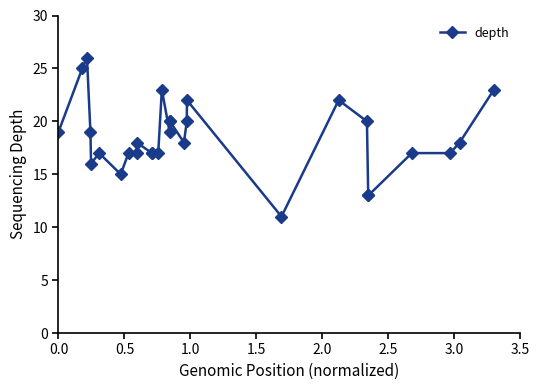

True or false: the data has more than 1 interior local peaks.

True